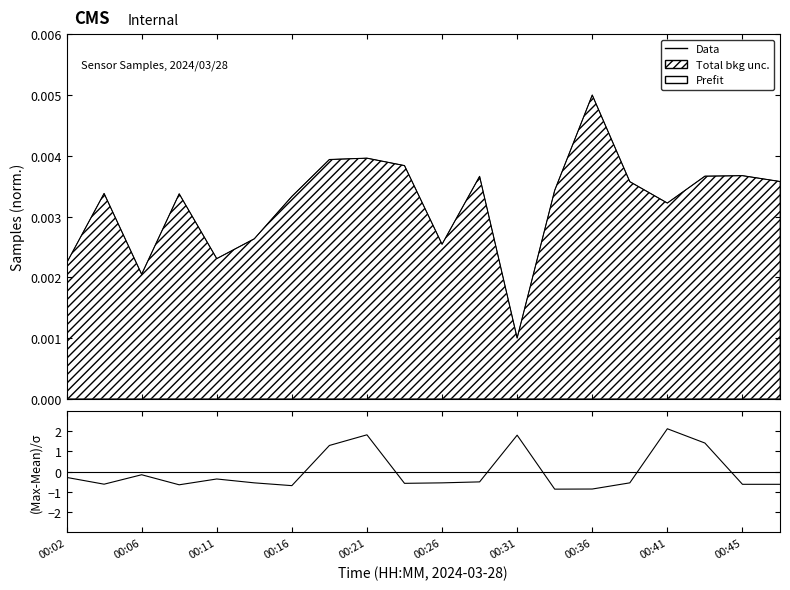

How many points are higher than both their immediate neighbors (excluding endpoints)?

5